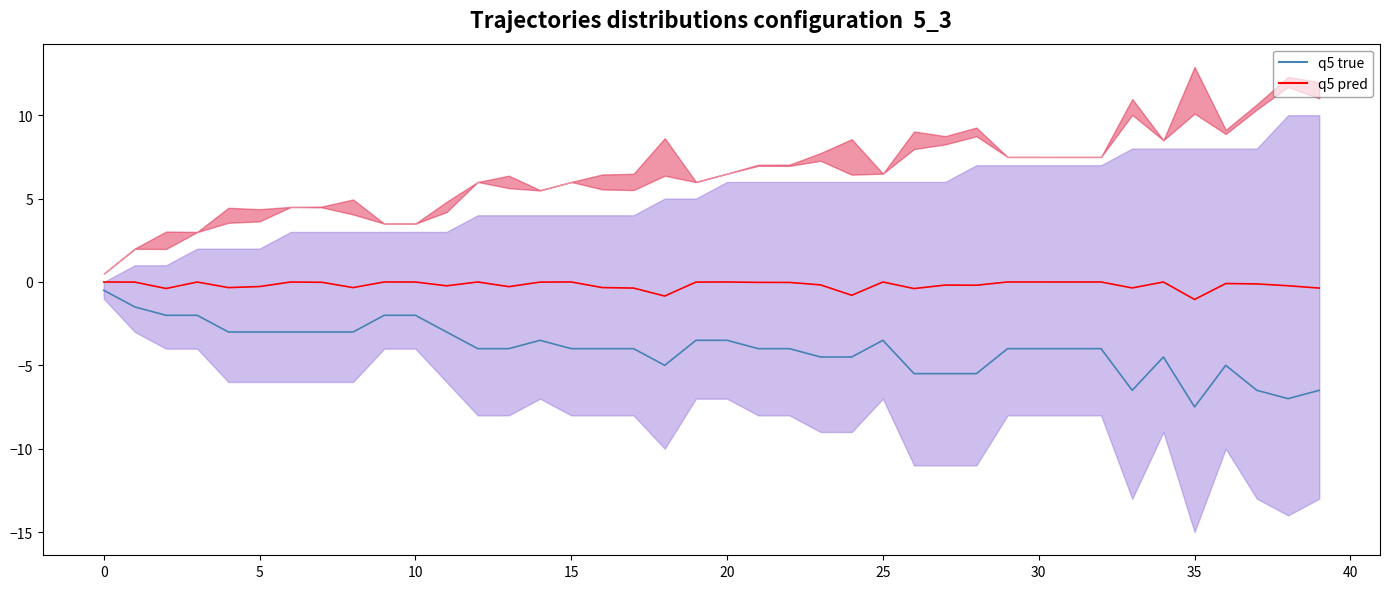

Which category has the lowest value in the q5 pred series?

35